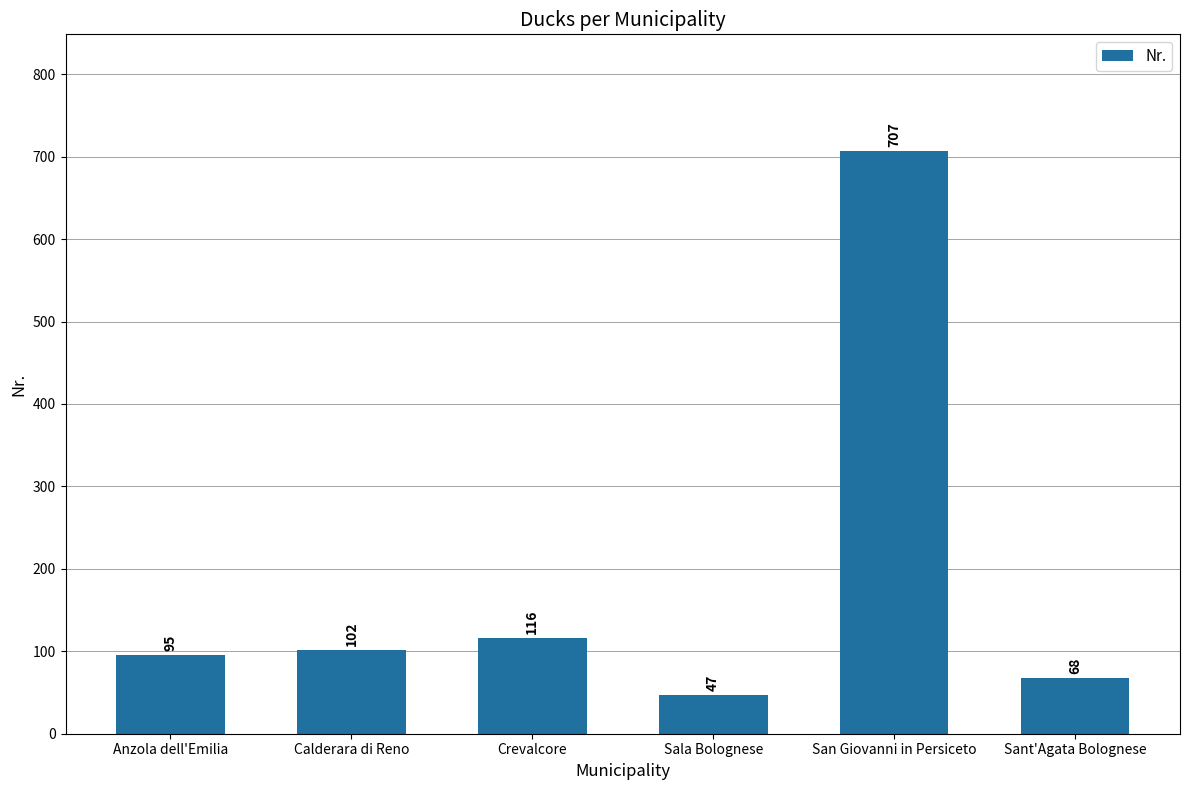

What is the smallest value displayed?

47